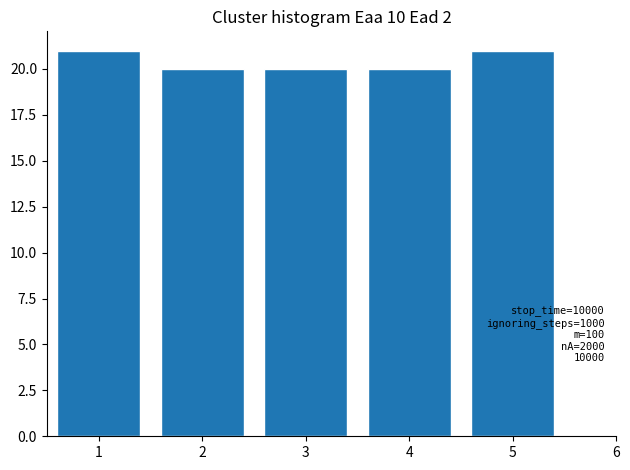

Reading right to left, transcribe all the data shown in this chart.

21	20	20	20	21